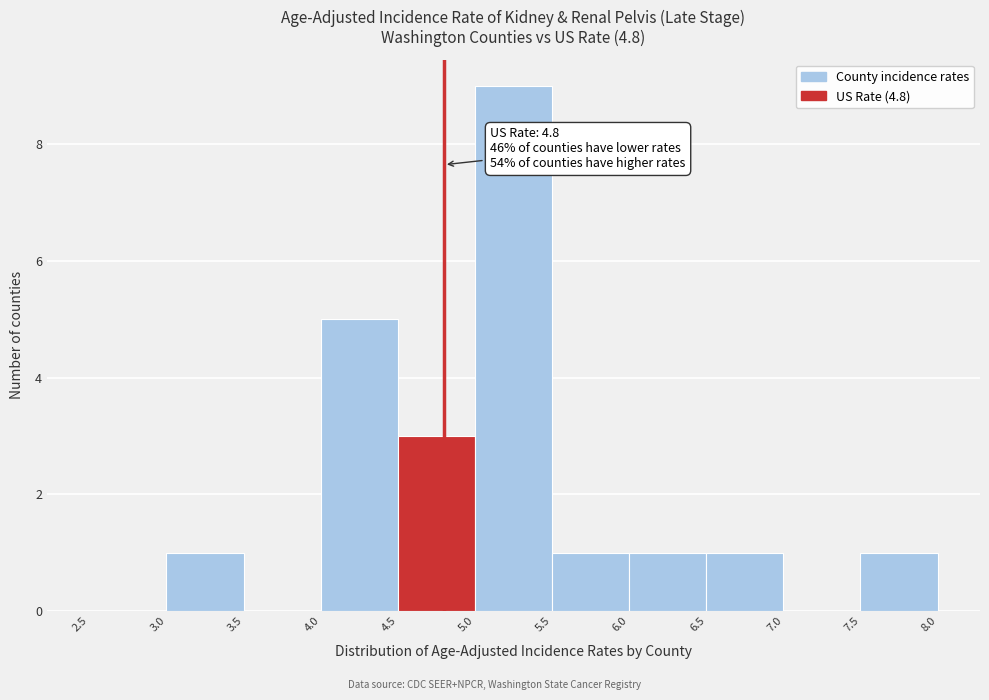

Over which range of the x-axis is the bar tallest?

5.0 to 5.5